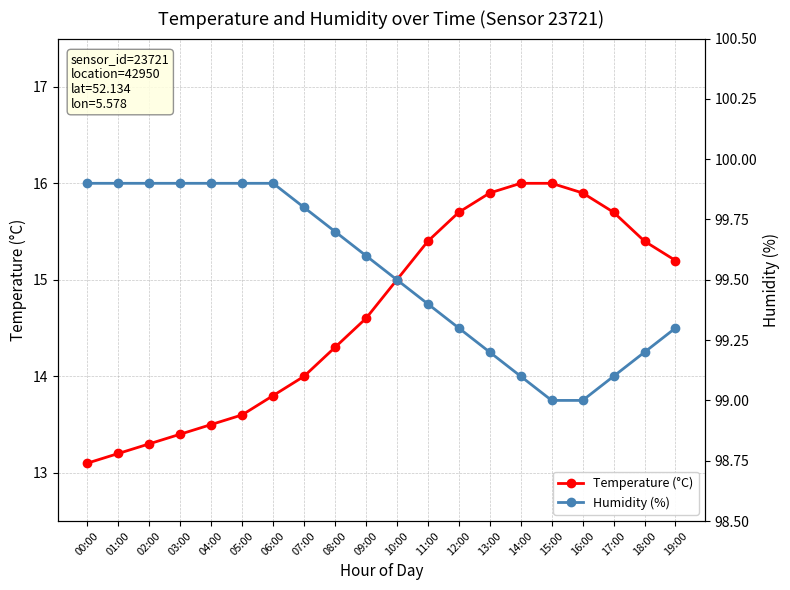

What position from the right is 14:00?

6